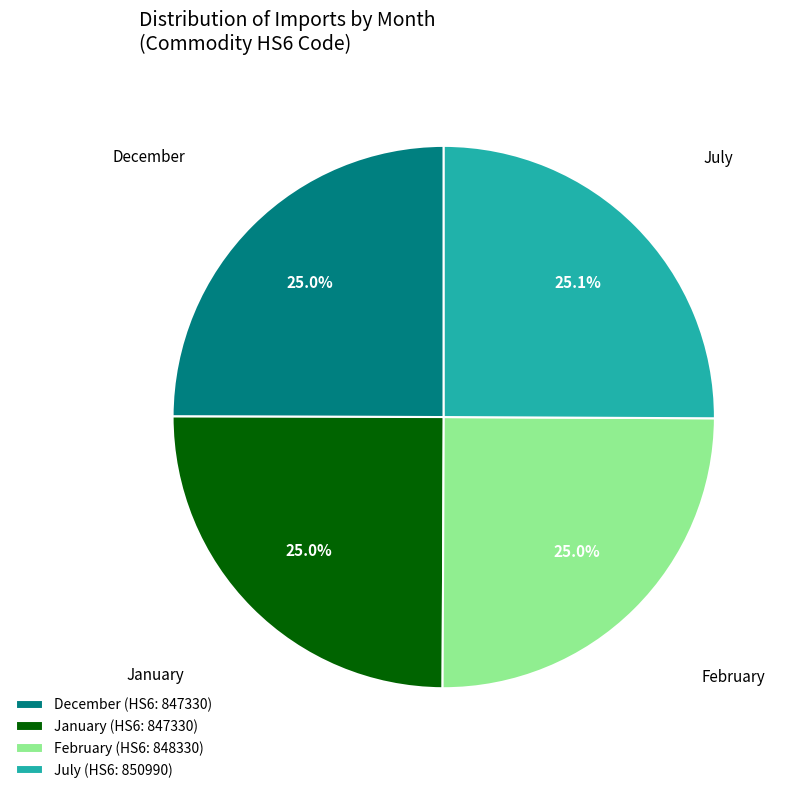

True or false: December accounts for 35% of the total.

False